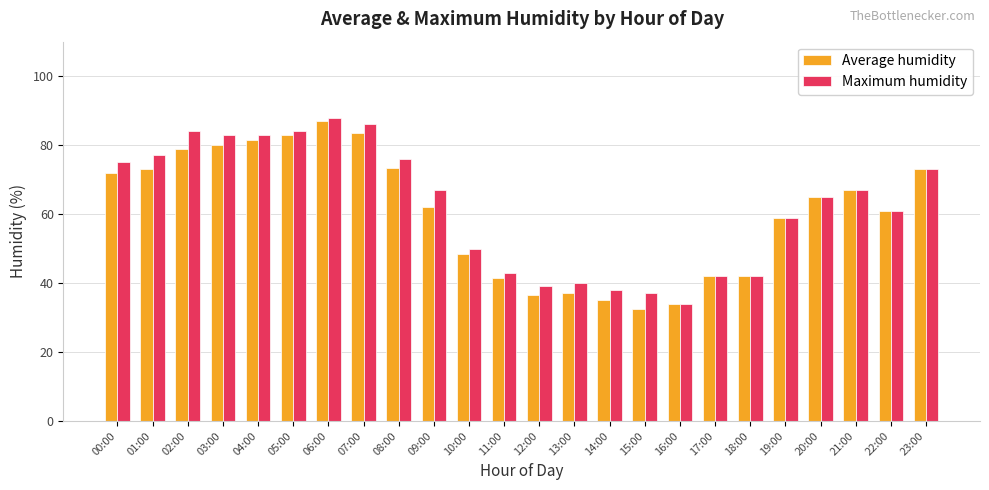

What is the label of the 4th bar from the left?

03:00